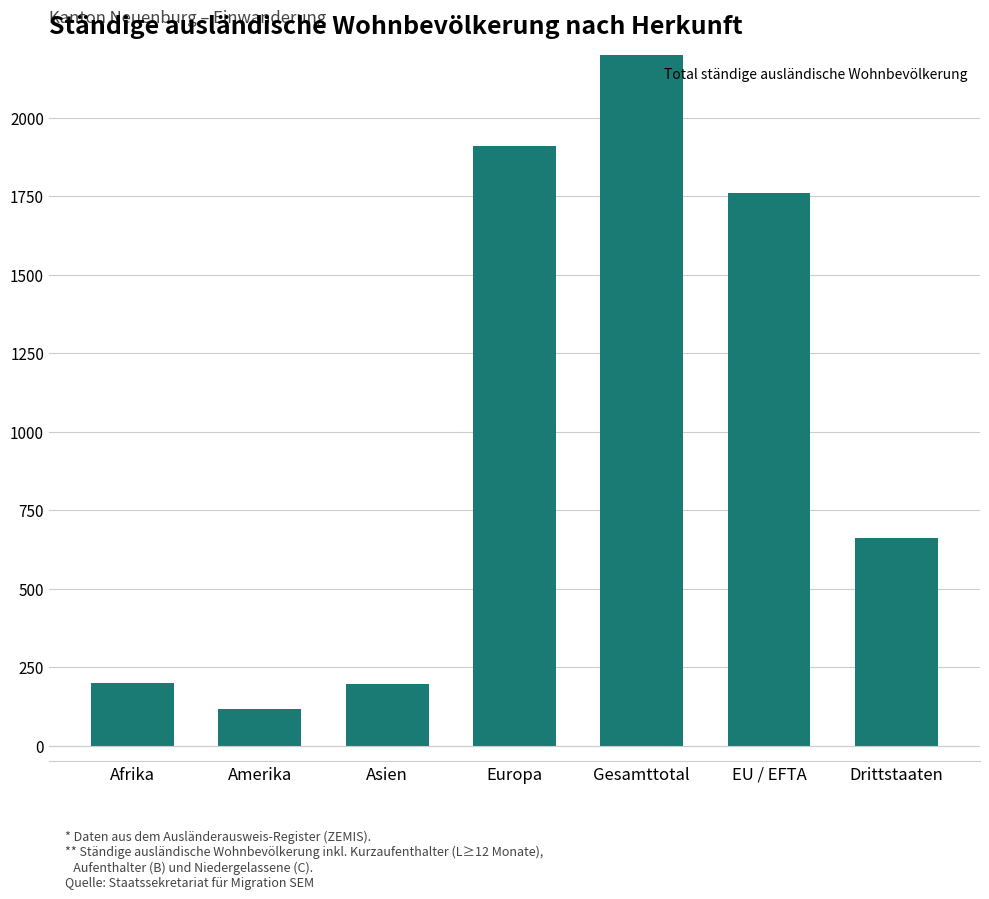

Is it true that the value at Drittstaaten is 171?

False